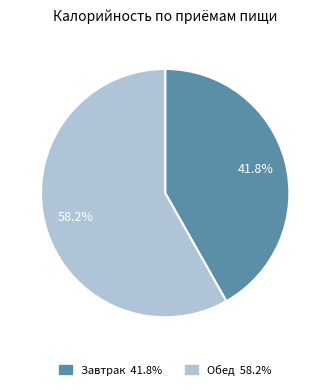

Which category accounts for the majority?

Обед